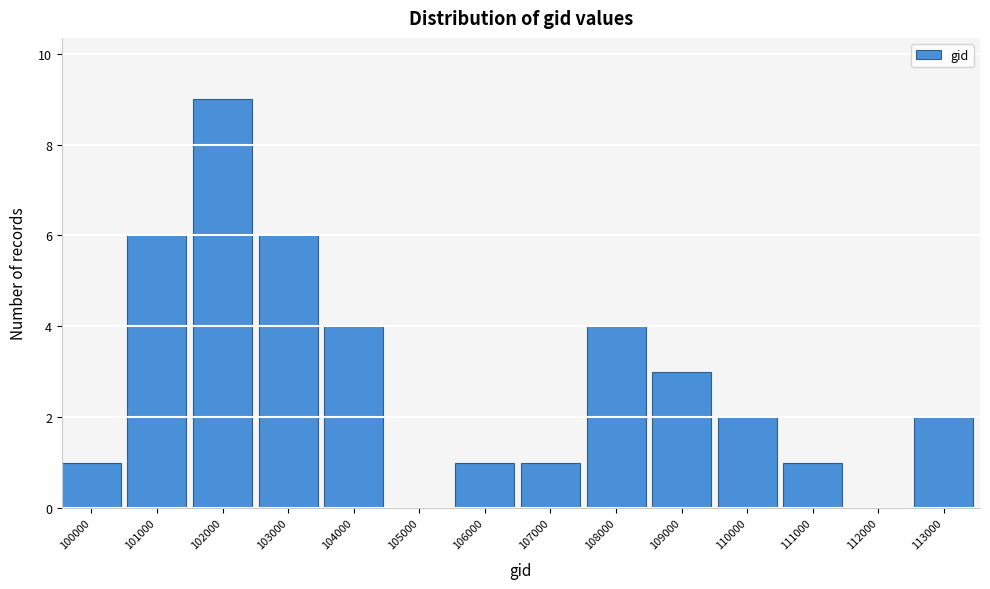

Reading left to right, transcribe all the data shown in this chart.

100000=1	101000=6	102000=9	103000=6	104000=4	105000=0	106000=1	107000=1	108000=4	109000=3	110000=2	111000=1	112000=0	113000=2